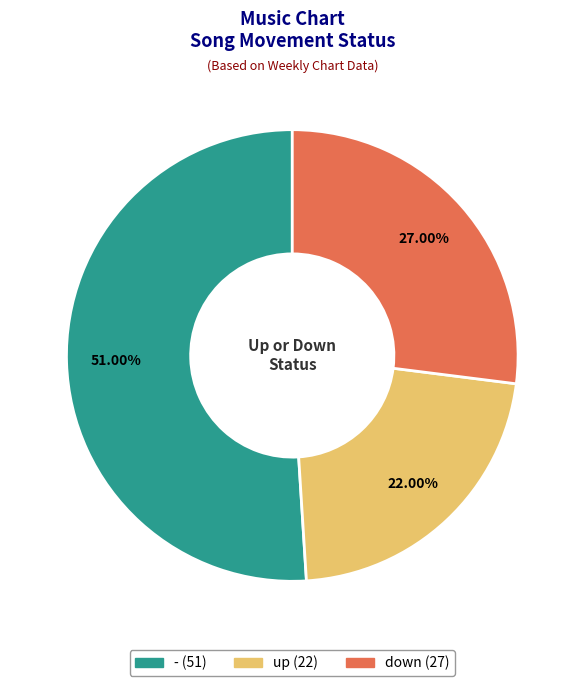

Which has a higher value, - or up?

-